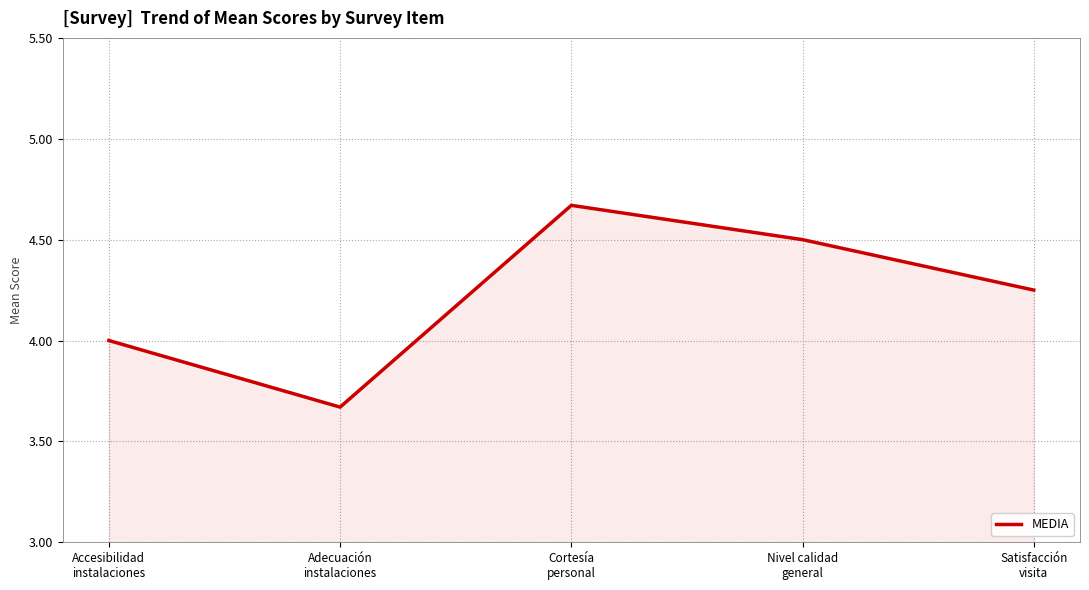

What position from the right is Adecuación
instalaciones?

4